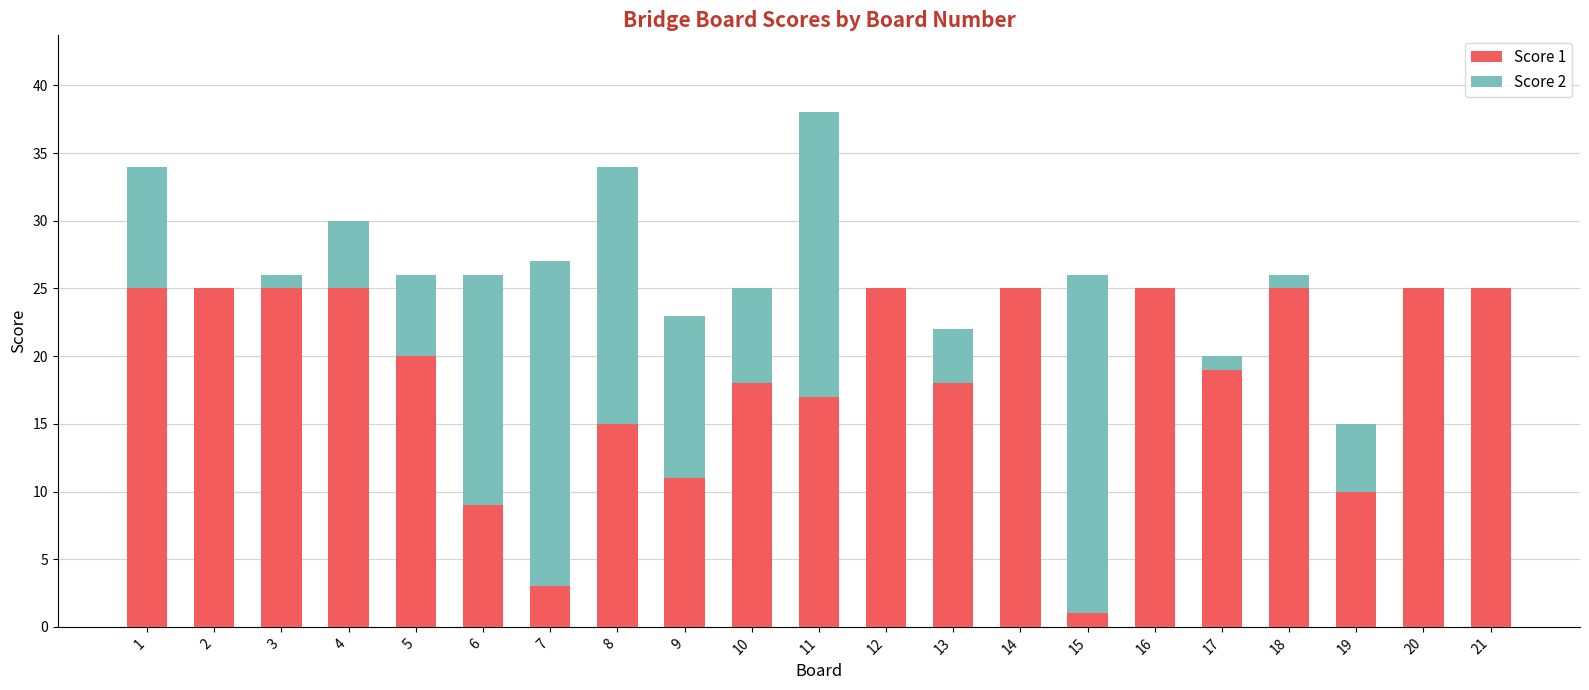

At which category is the sum across all series the highest?

11